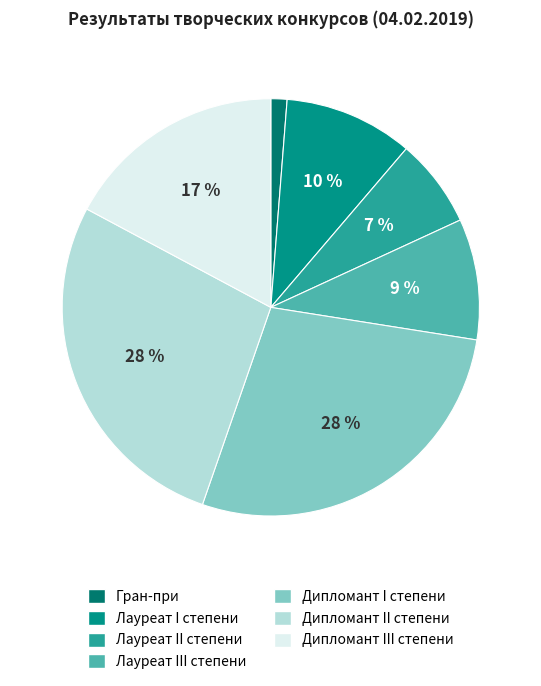

To the nearest percent, what is the average slice percentage?

14%